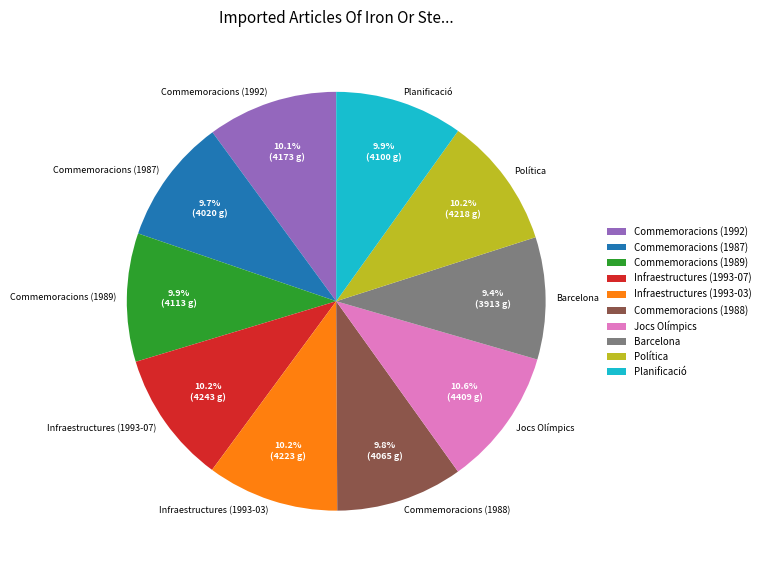

The Commemoracions (1989) slice represents 10% of the pie. True or false?

True